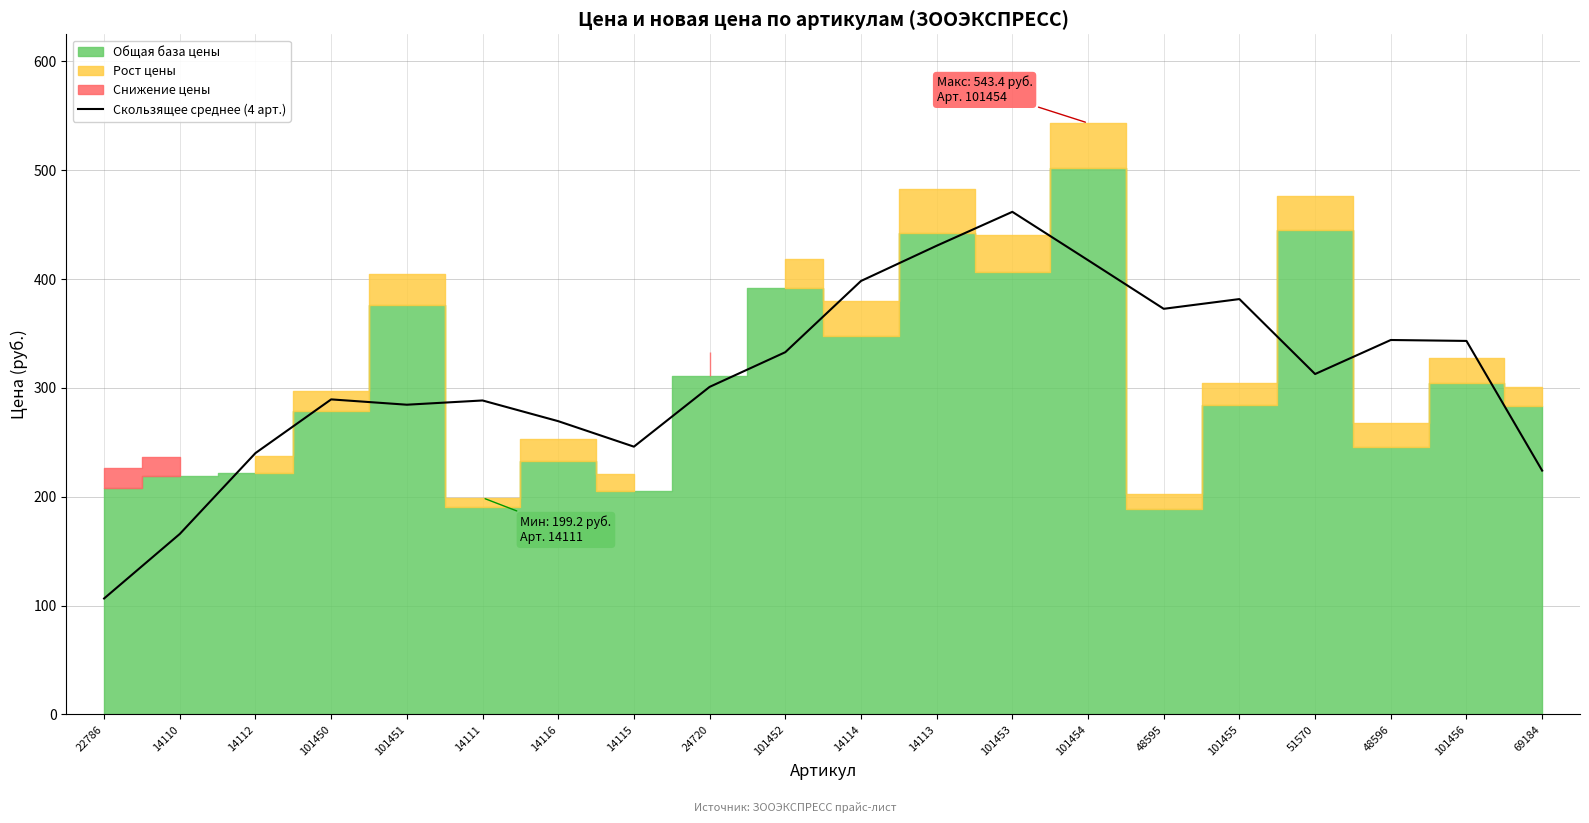

What is the label of the 12th point from the right?

24720